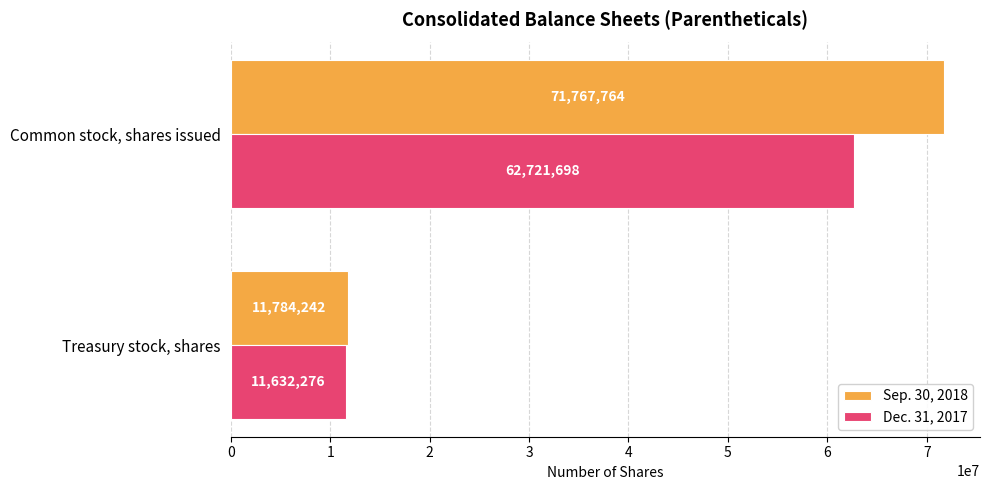

Count the Dec. 31, 2017 values in the range 11632276 to 62721698.

2